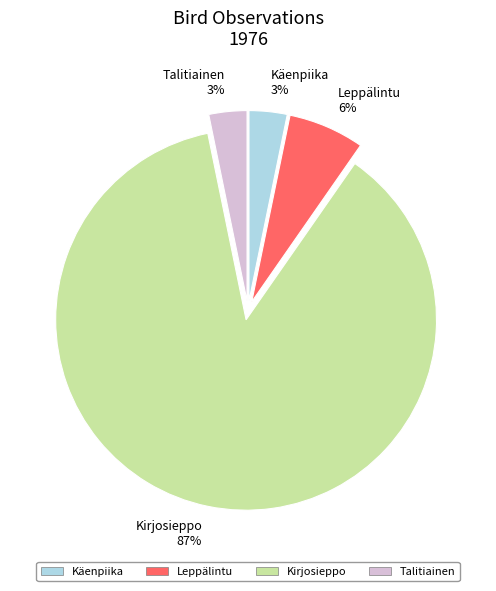

The Käenpiika slice represents 11% of the pie. True or false?

False